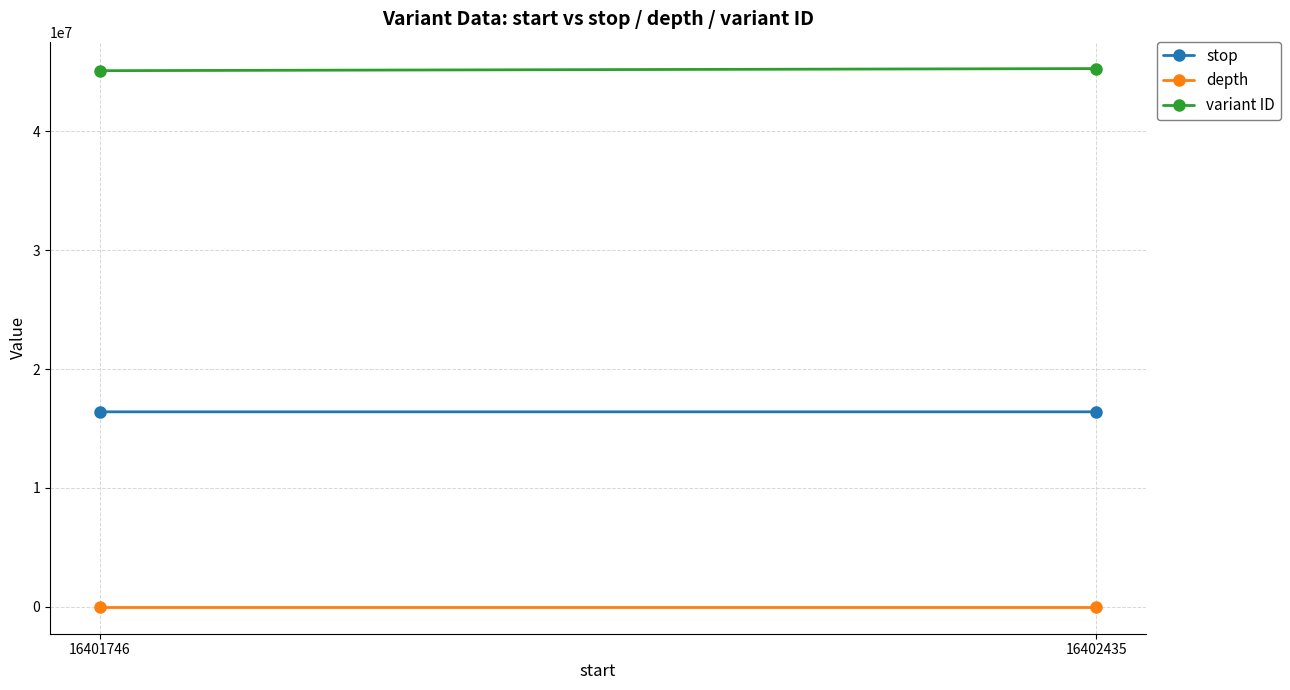

Between 16401746 and 16402435, which series saw the biggest shift?

variant ID